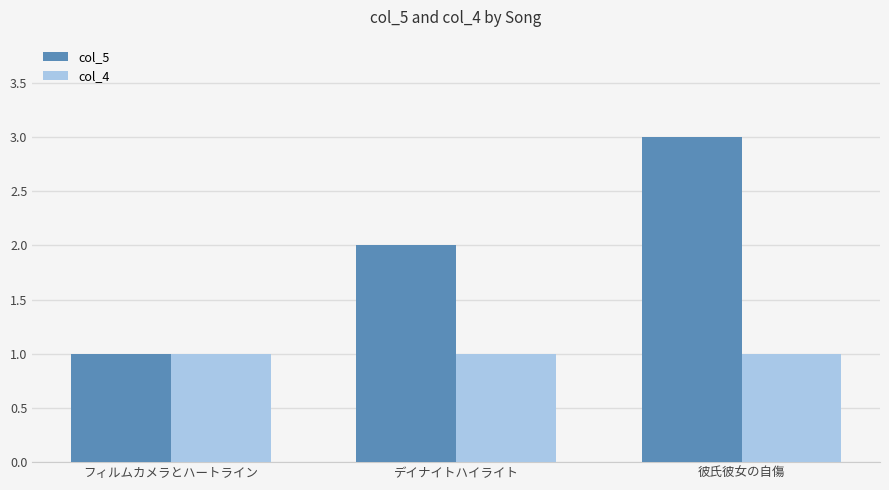

What is the highest value of the col_4 series?

1